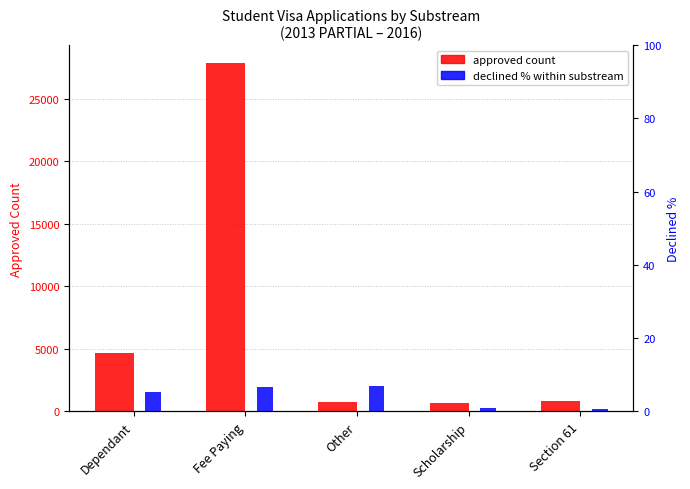

The Declined % within substream series shows 0.9 at Scholarship. True or false?

True